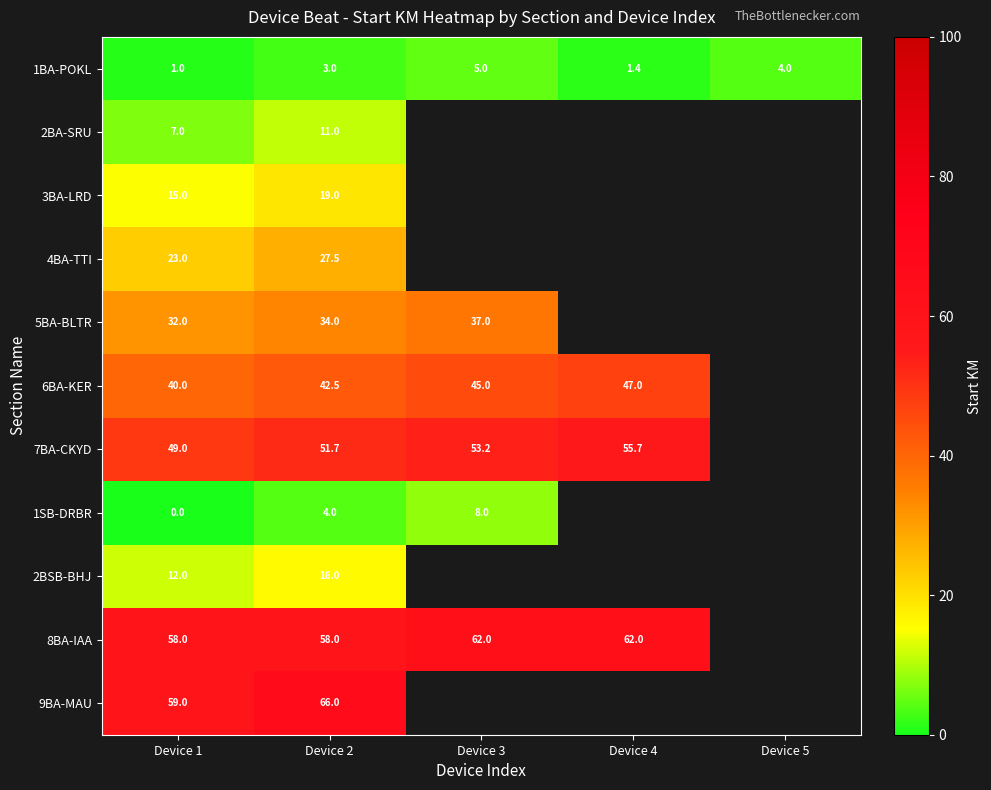

Which has a higher value, Device 5 or Device 2?

Device 5